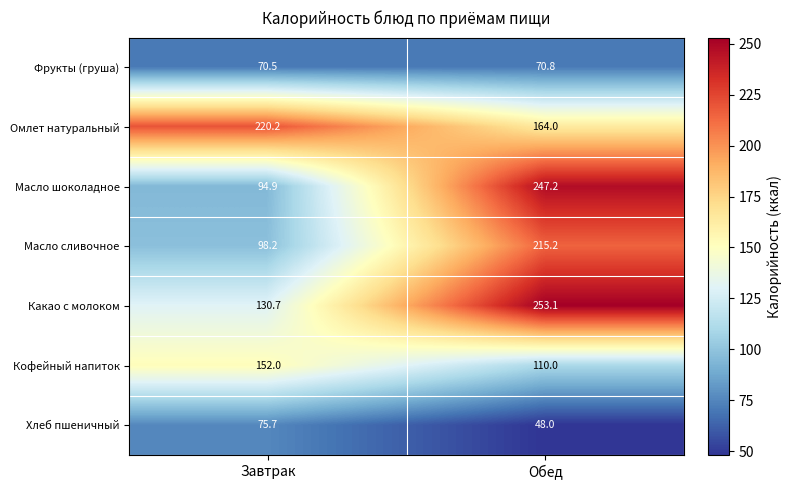

What is the spread (max minus min) of values at Обед?

205.1